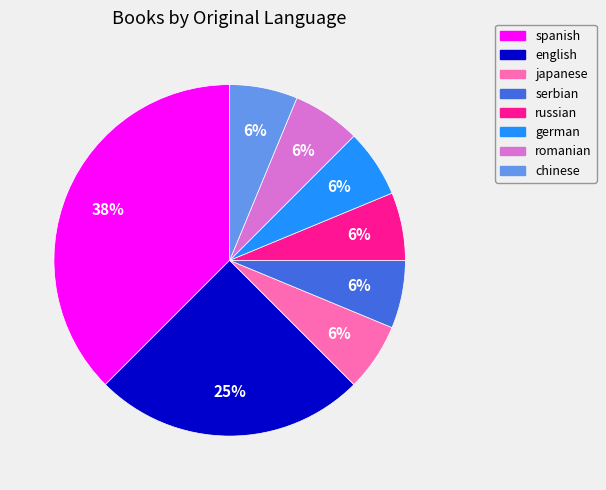

To the nearest percent, what is the average slice percentage?

12%